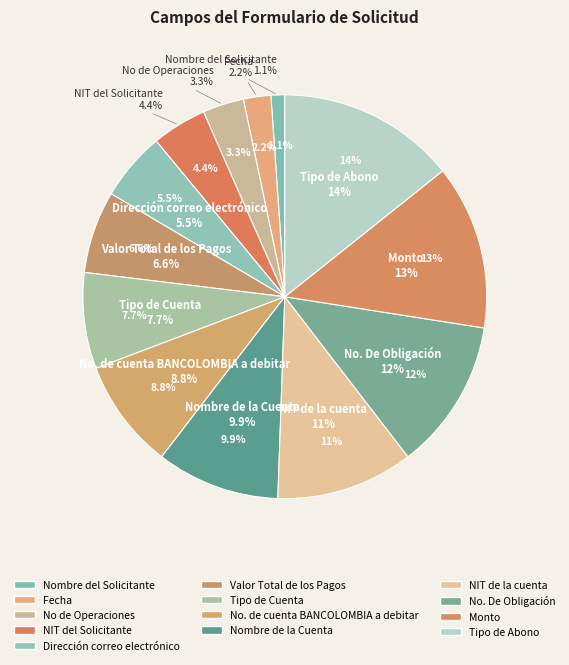

Does any single category account for the majority?

No